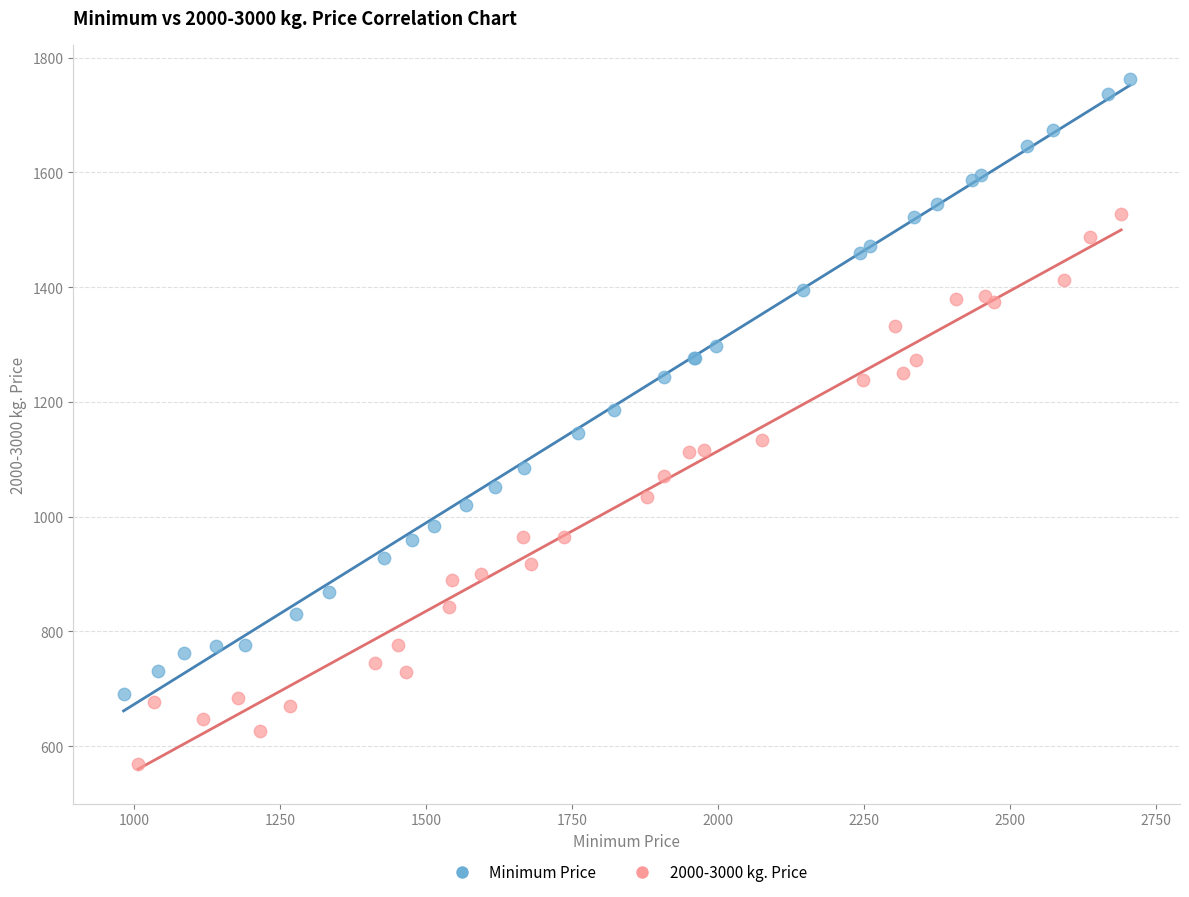

Which series reaches the maximum Y coordinate?

Minimum Price